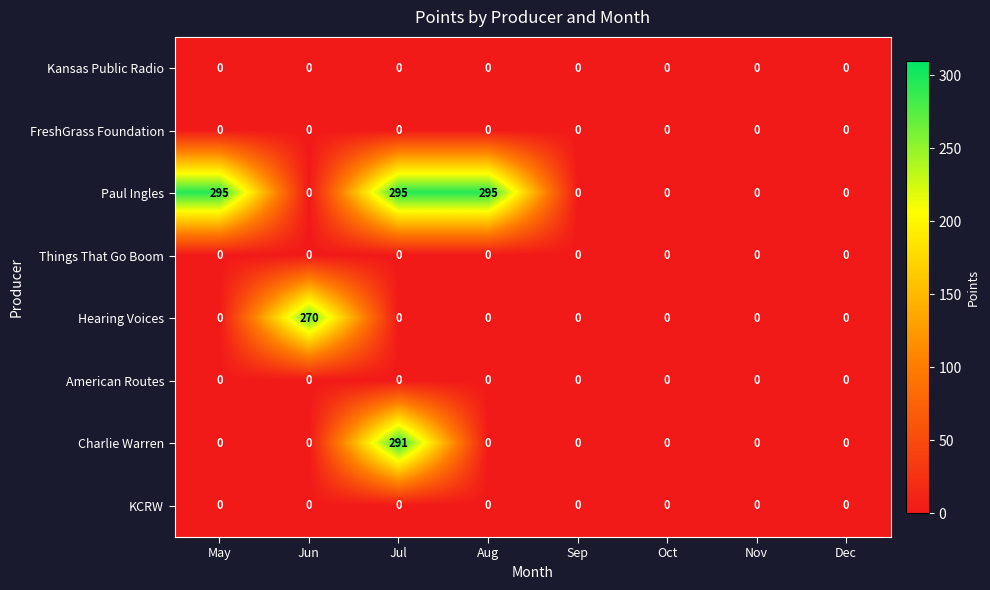

True or false: American Routes has a value of 0 at Jun.

True